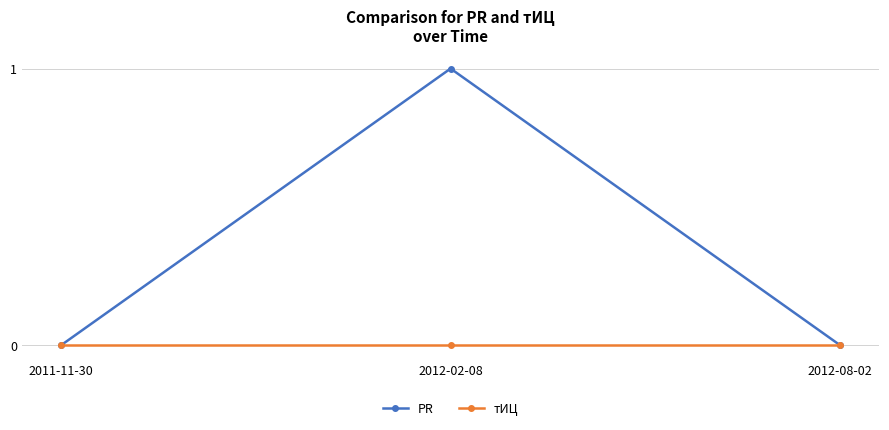

Reading left to right, transcribe all the data shown in this chart.

PR: 0	1	0
тИЦ: 0	0	0